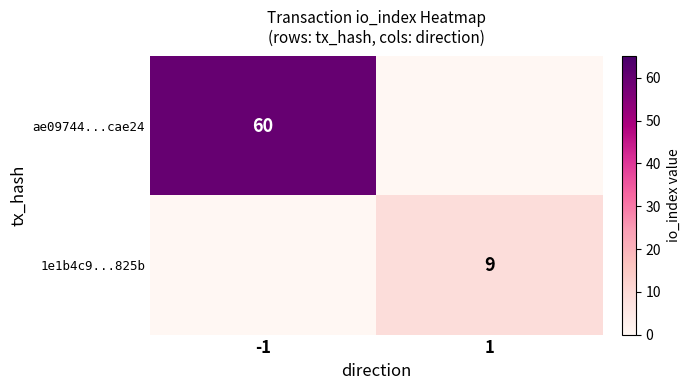

Is the value of 1e1b4c9...825b at 1 greater than the value of ae09744...cae24 at -1?

No